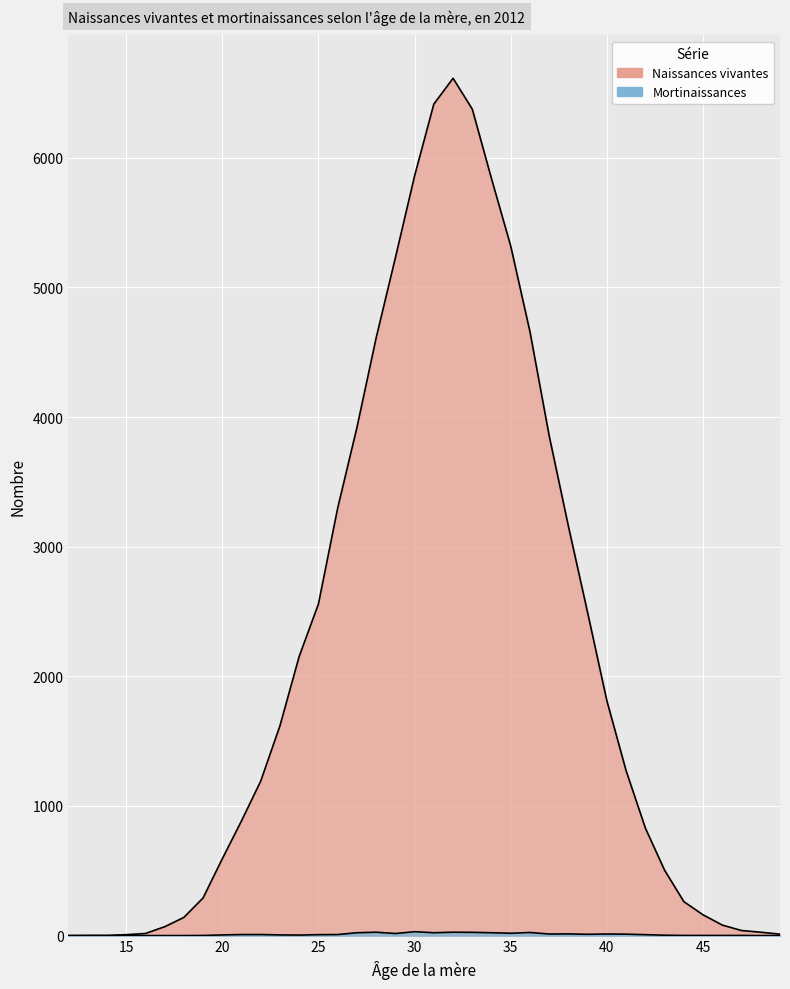

What is the difference between the highest and lowest values at 15?

7